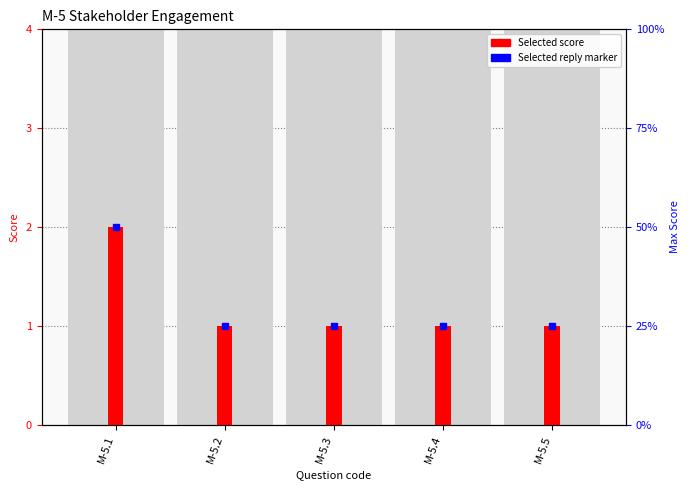

The value at M-5.4 is 1. True or false?

False